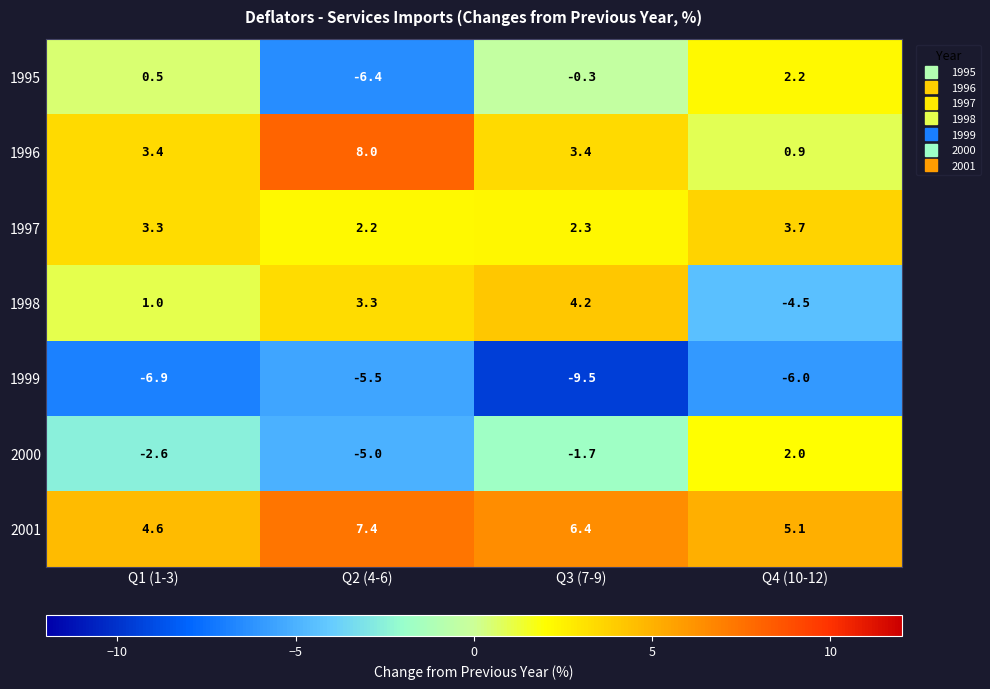

How many distinct data groups are displayed?

7